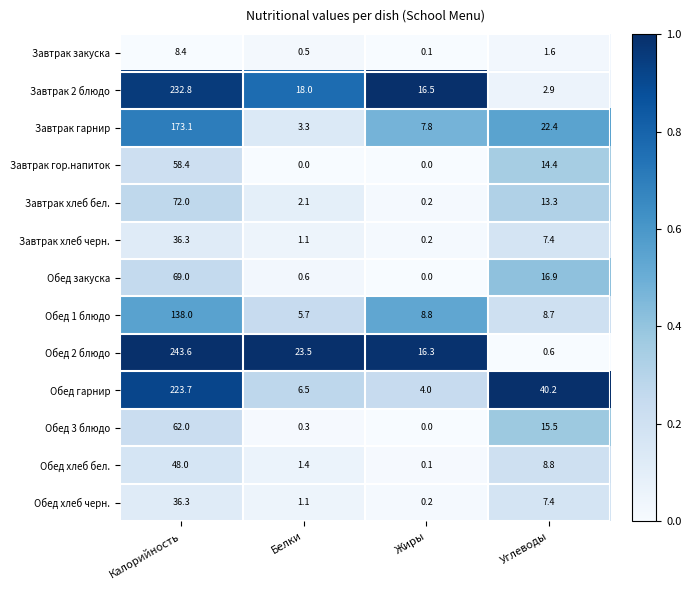

What is the maximum value shown in the chart?

243.6